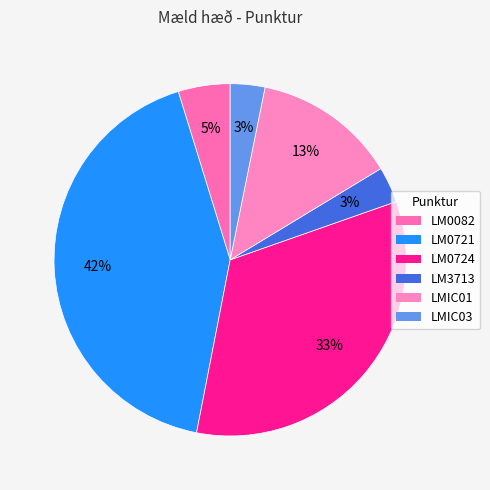

How many segments does this pie chart have?

6